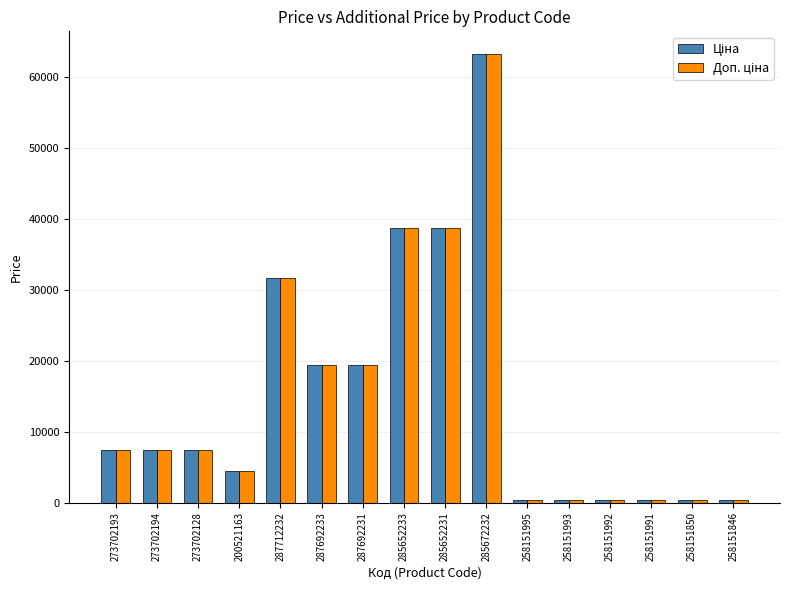

What is the label of the 14th bar from the left?

258151991